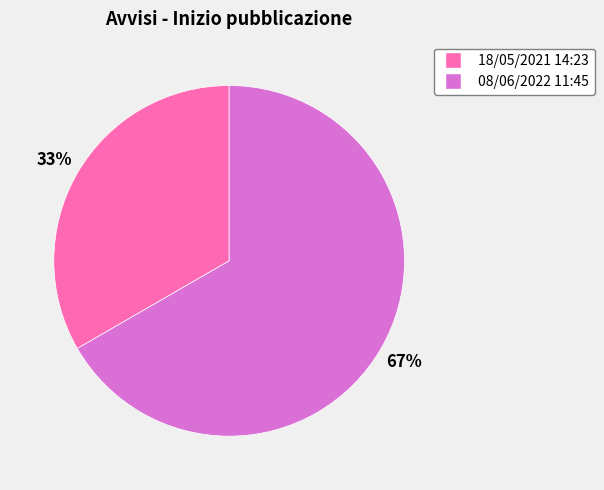

The 18/05/2021 slice represents 21% of the pie. True or false?

False